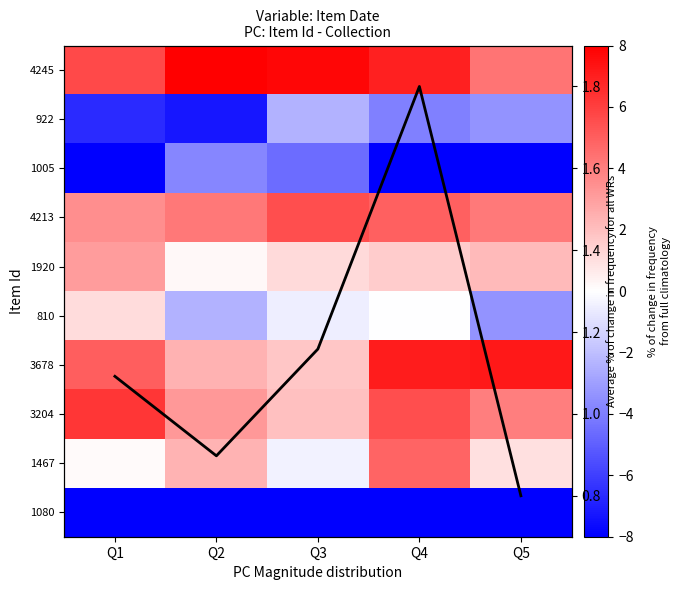

What is the minimum value for 810?

-3.3